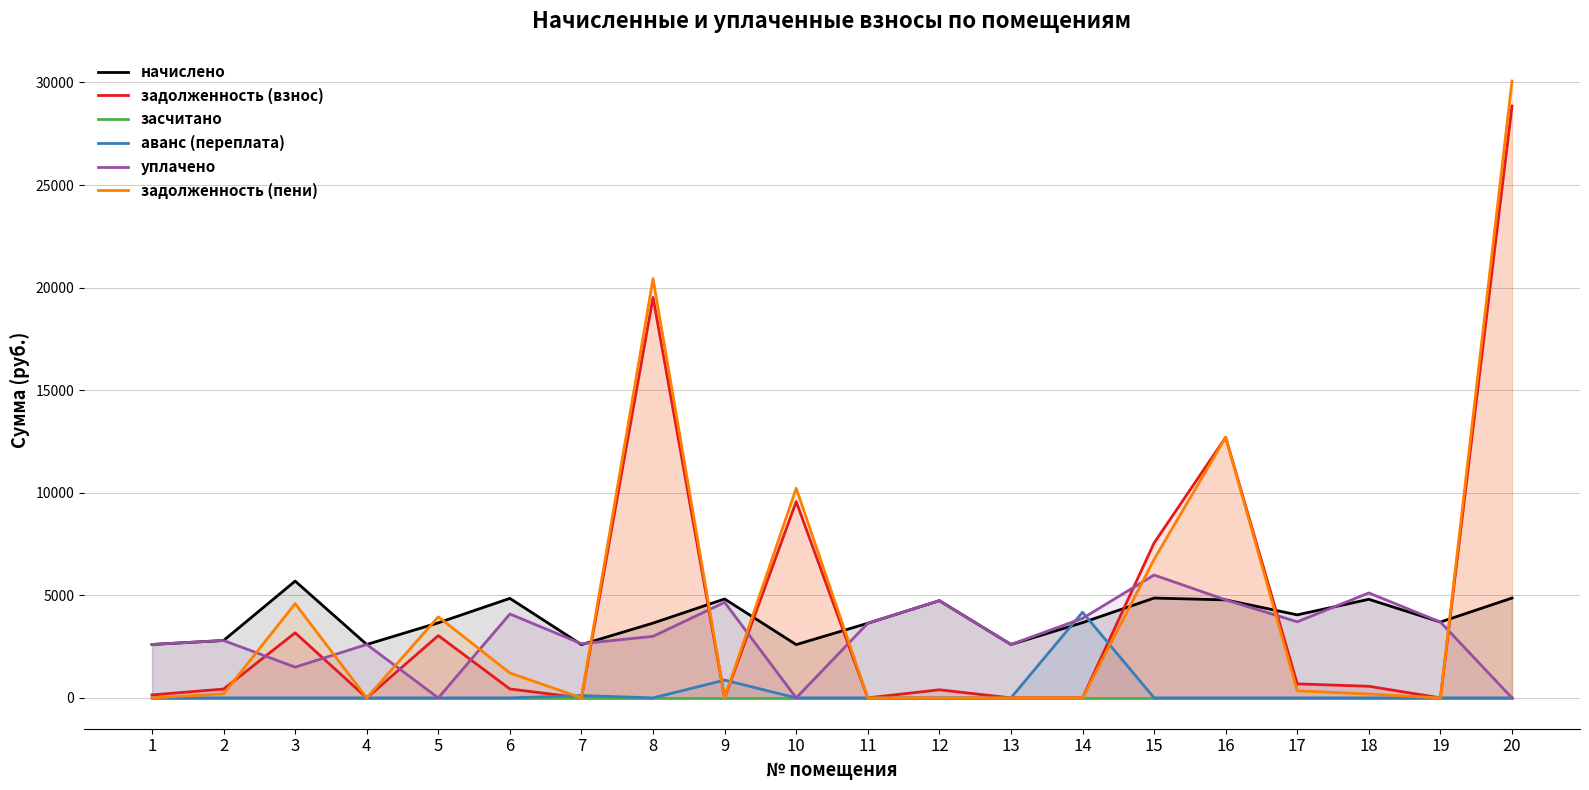

How many values in the задолженность (пени) series exceed 197?

10